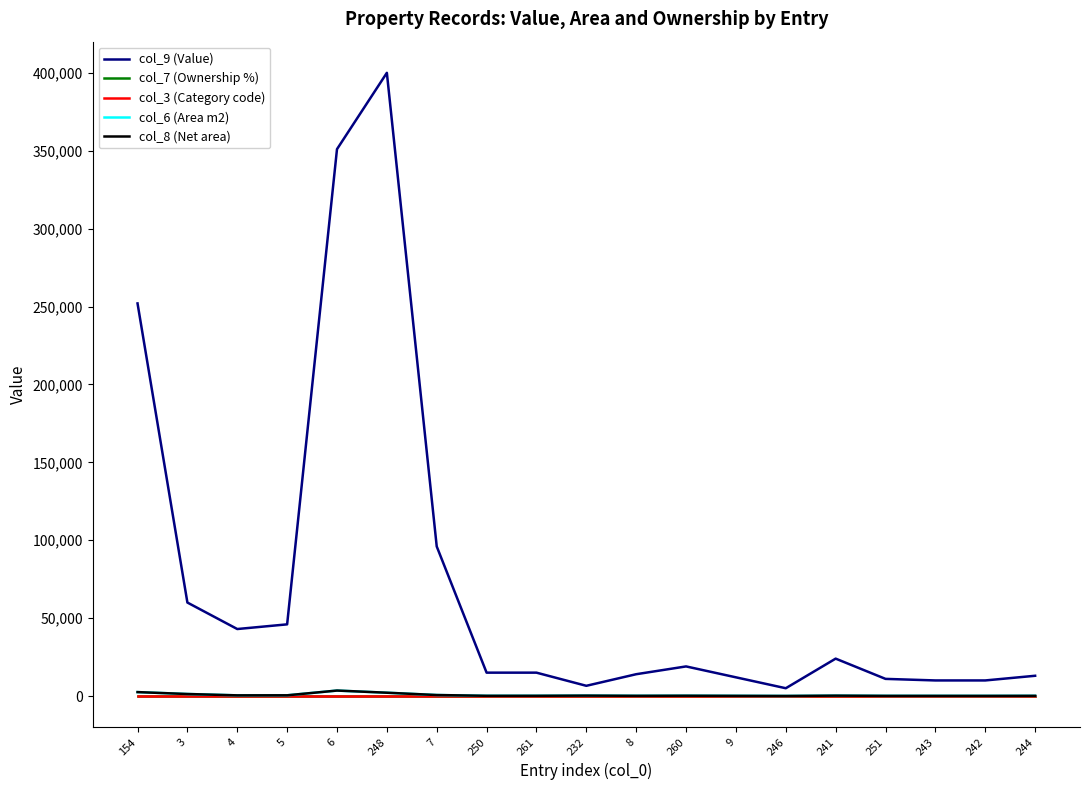

Is it true that col_3 (Category code) equals 8 at 261?

False